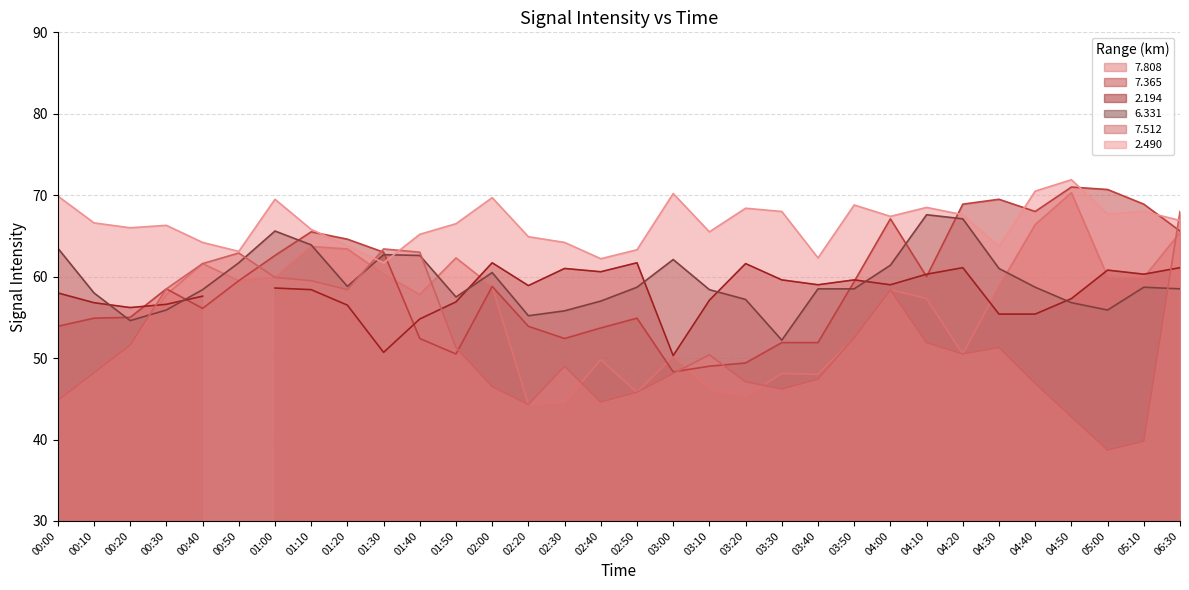

Is it true that 7.808 equals 50.2 at 03:00?

True